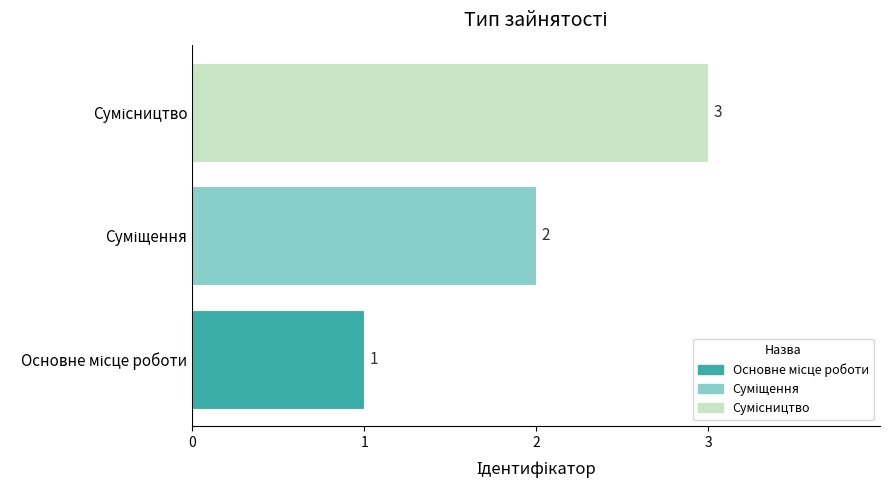

Count the values in the range 1 to 3.

3